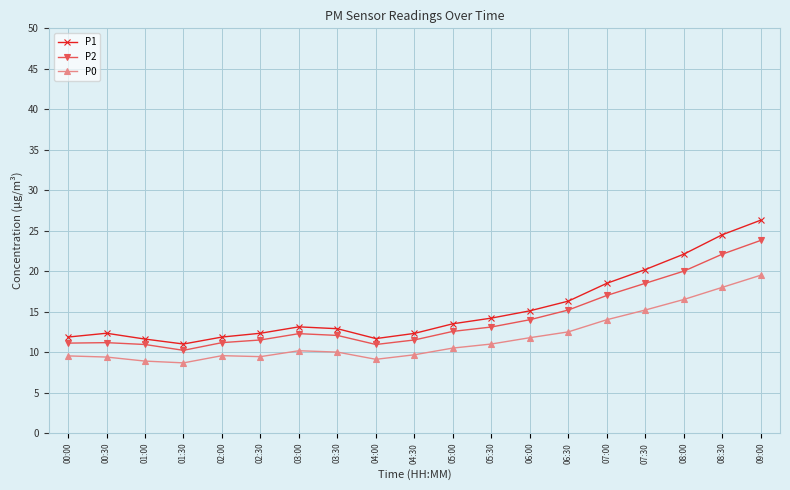

What is the maximum value for P1?

26.3